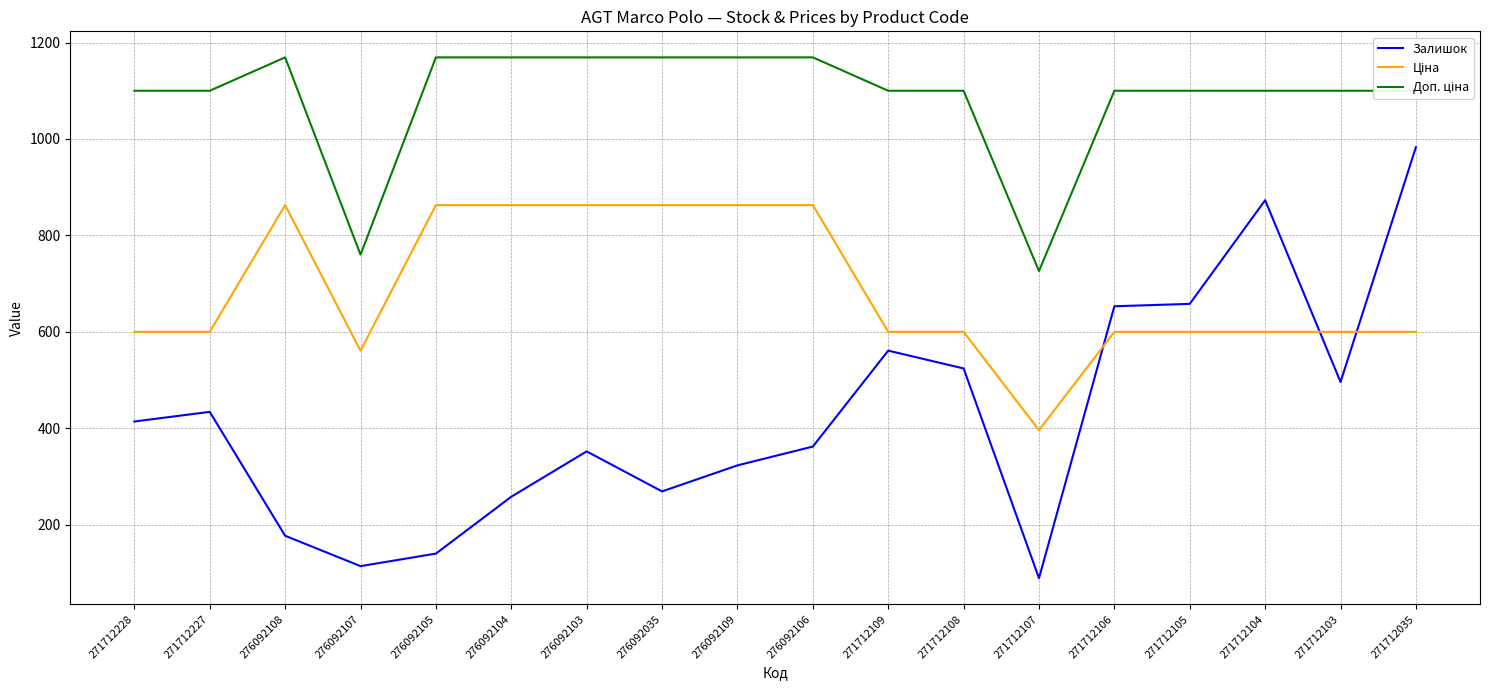

What is the greatest value displayed?

1169.2